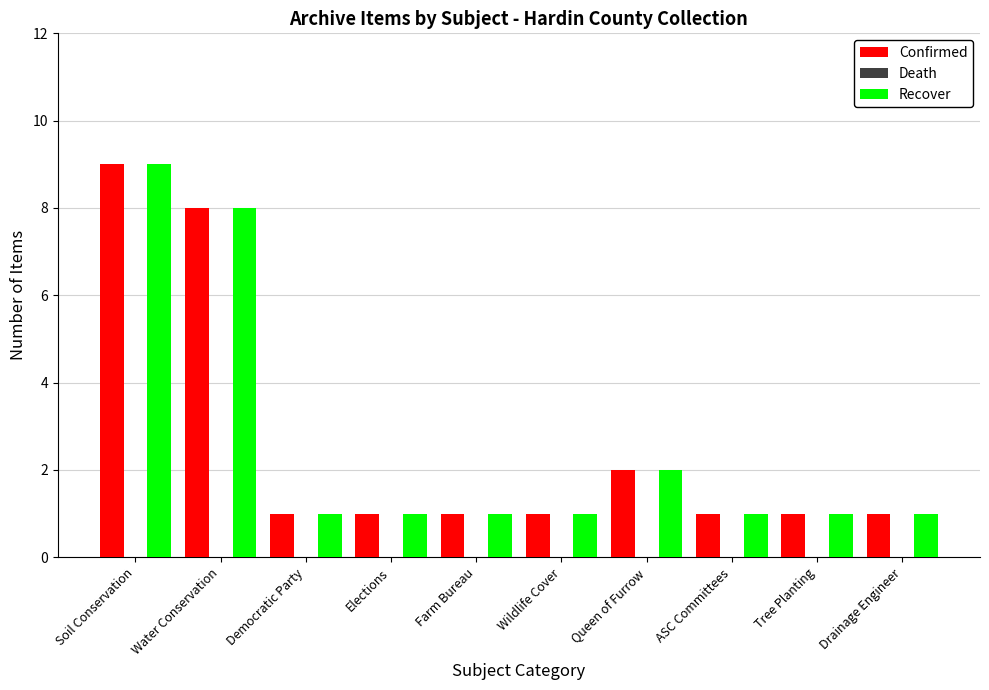

At how many categories does at least one series exceed 6?

2